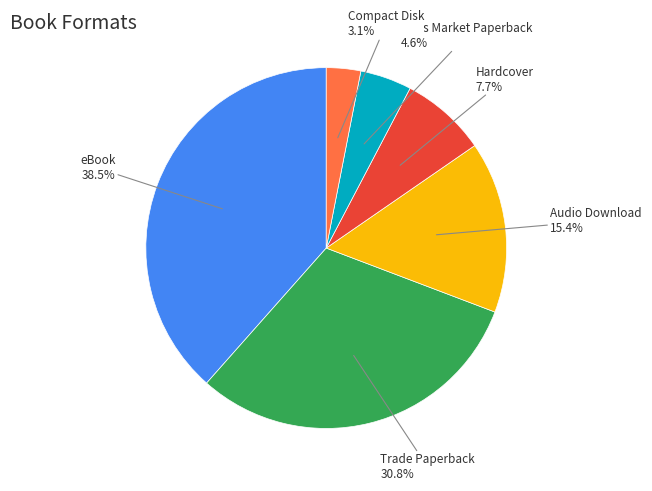

Is there a majority slice in this chart?

No